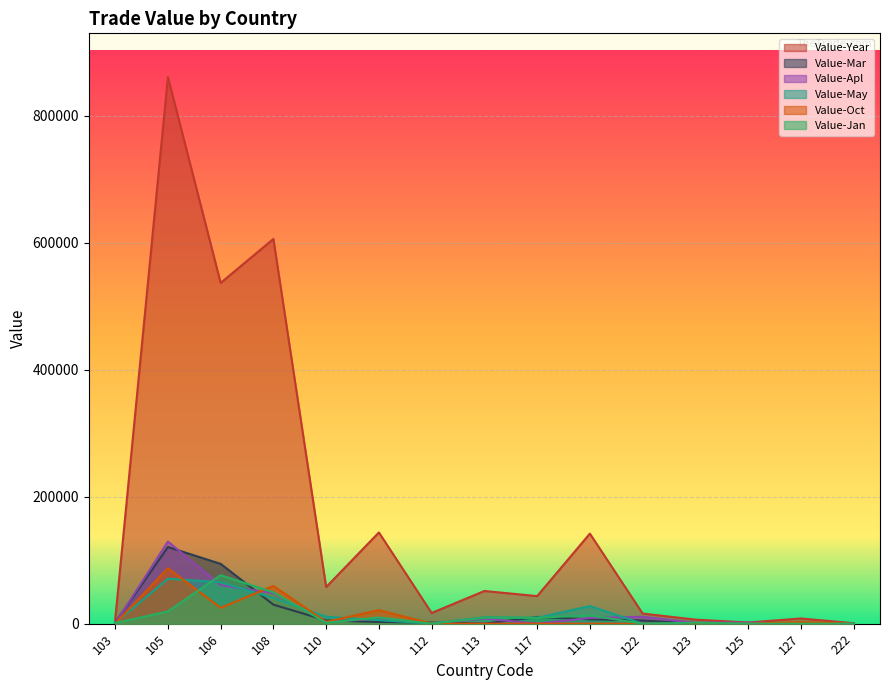

What is the sum of all Value-Mar values?

278719